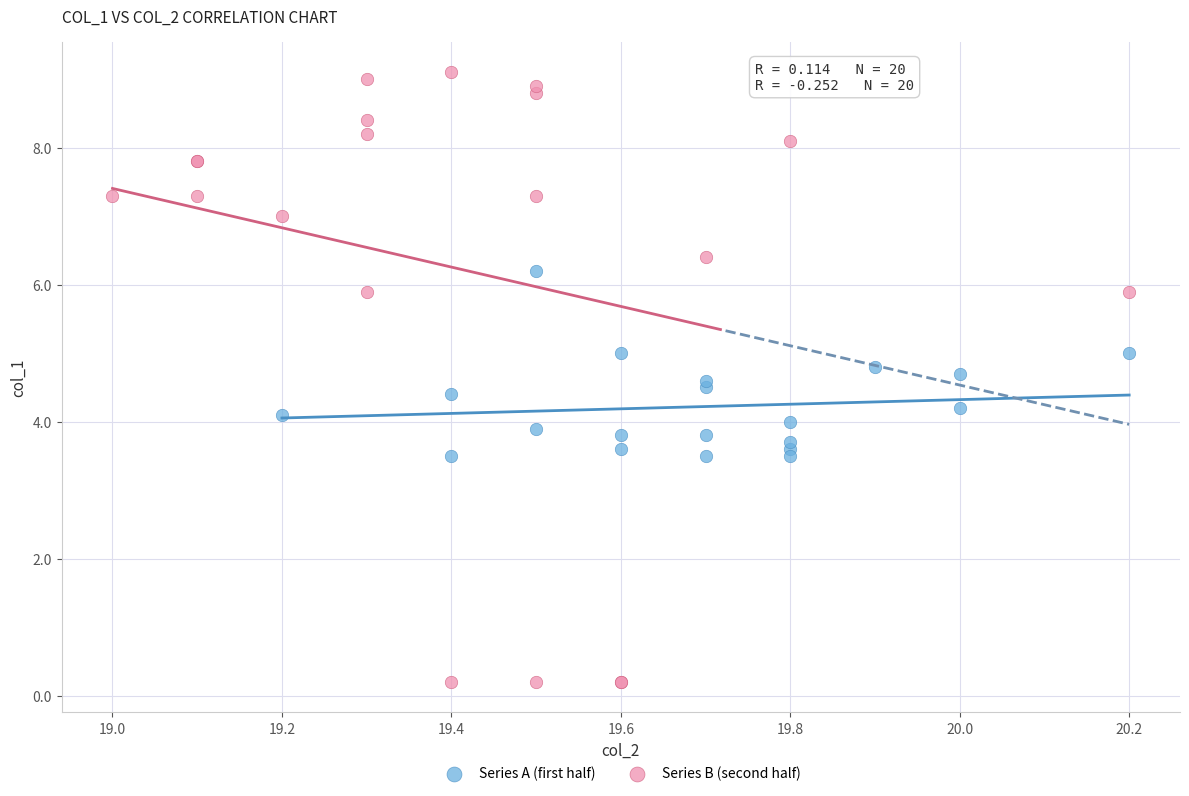

Which series has the largest Y range (max minus min)?

Series B (second half)